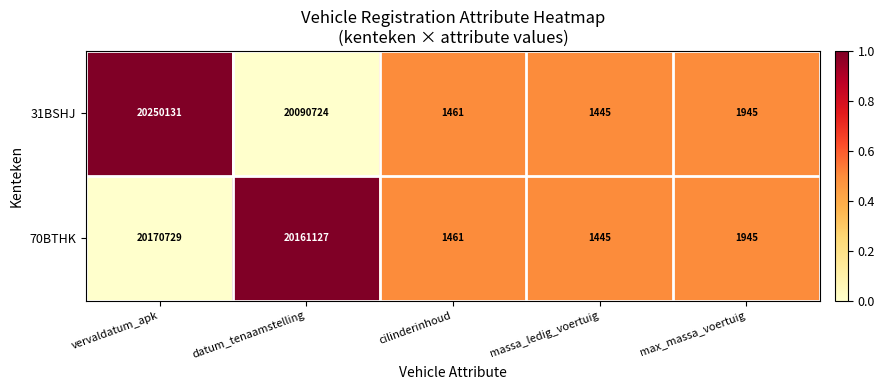

Where does the 31BSHJ series first go above 1945?

vervaldatum_apk